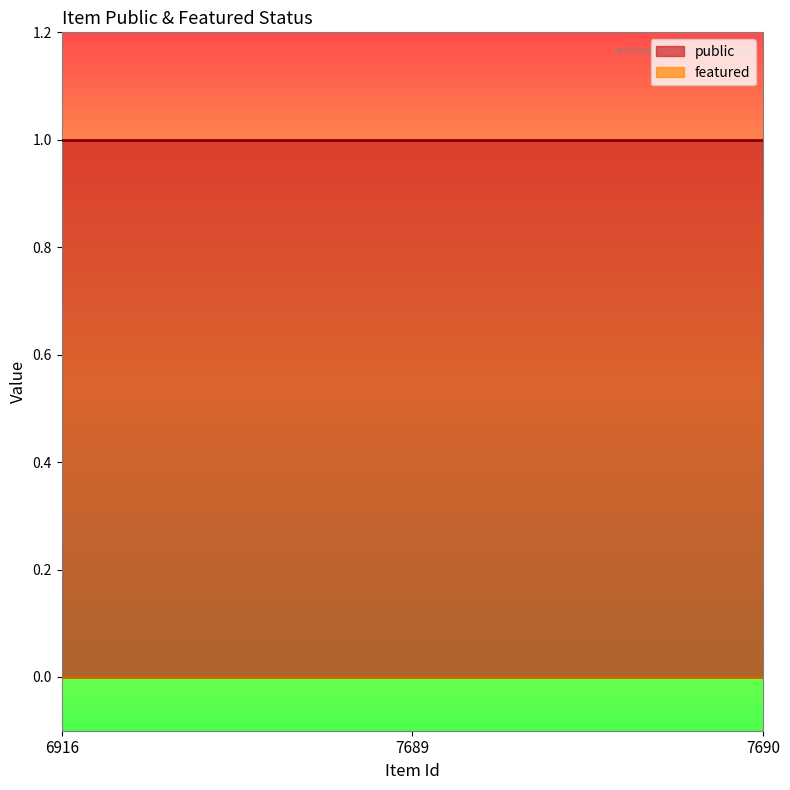

The featured series shows 0 at 7690. True or false?

True